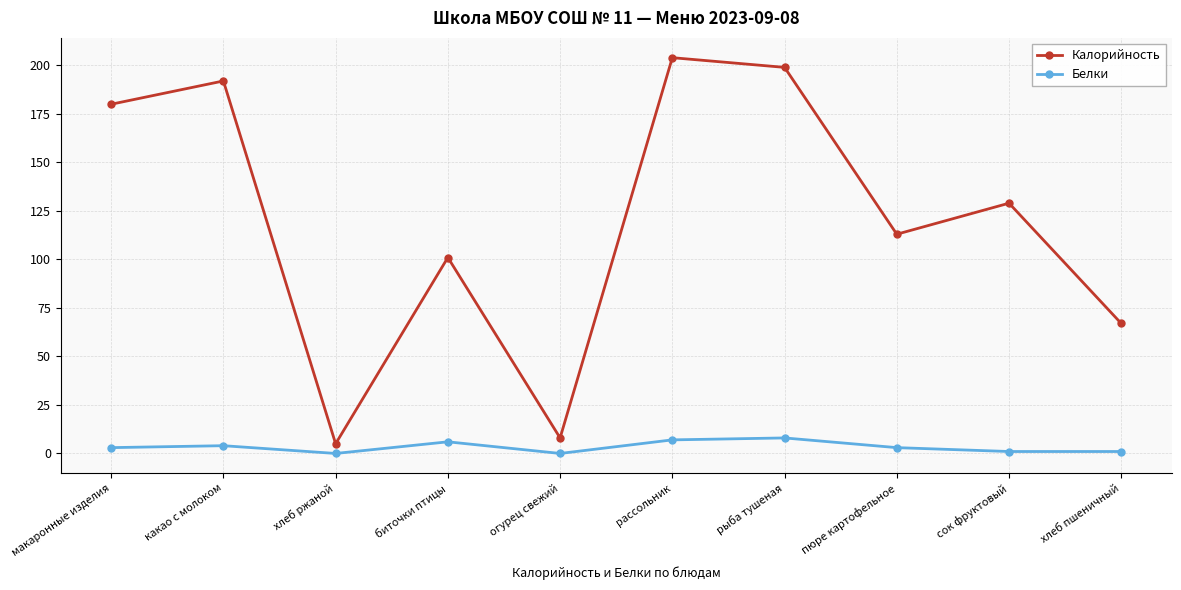

At which category is the sum across all series the highest?

рассольник